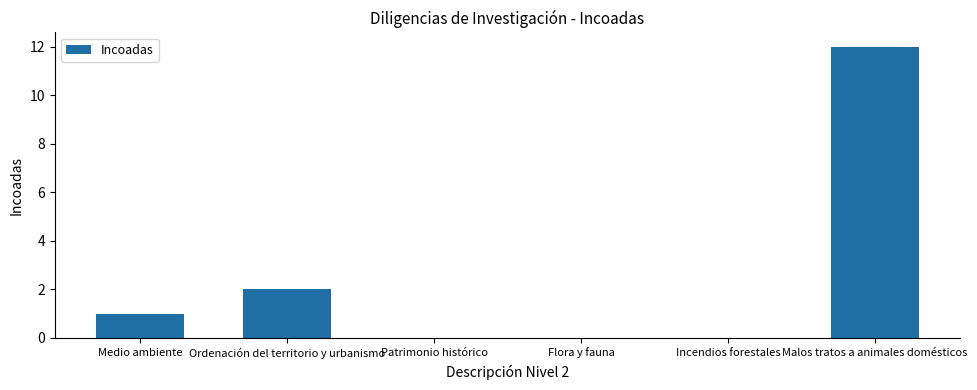

What is the change in value from Medio ambiente to Ordenación del territorio y urbanismo?

+1